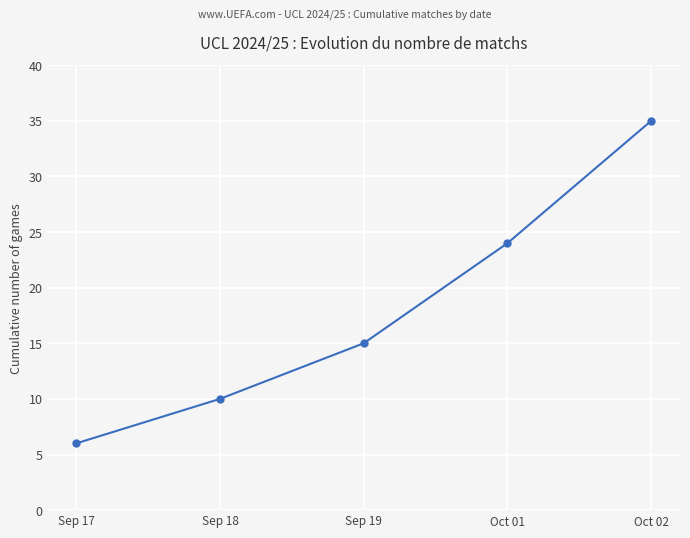

What is the difference between the maximum and minimum values?

29